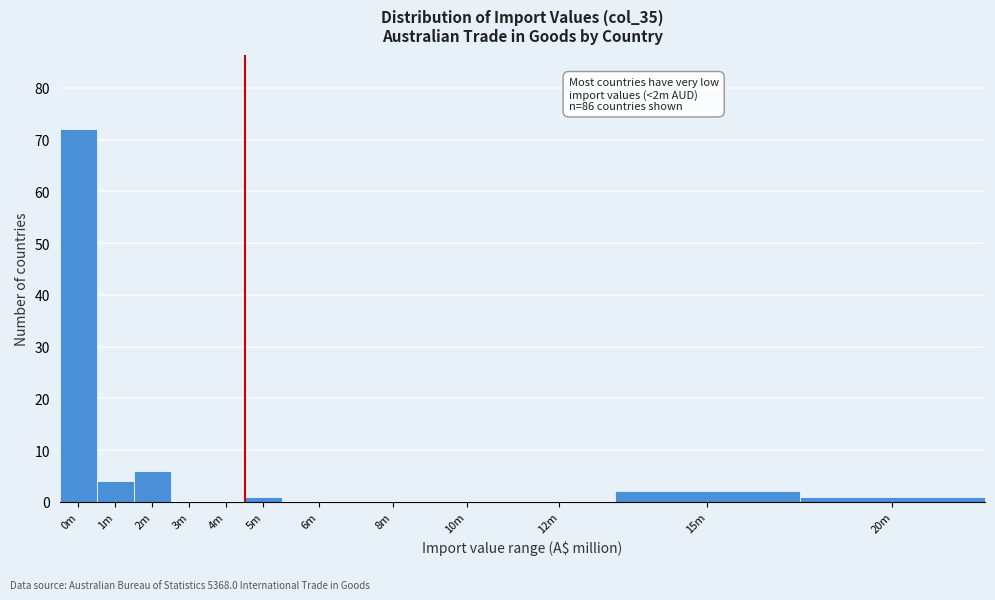

Reading left to right, extract all data points from this chart.

0m=72	1m=4	2m=6	3m=0	4m=0	5m=1	6m=0	8m=0	10m=0	12m=0	15m=2	20m=1